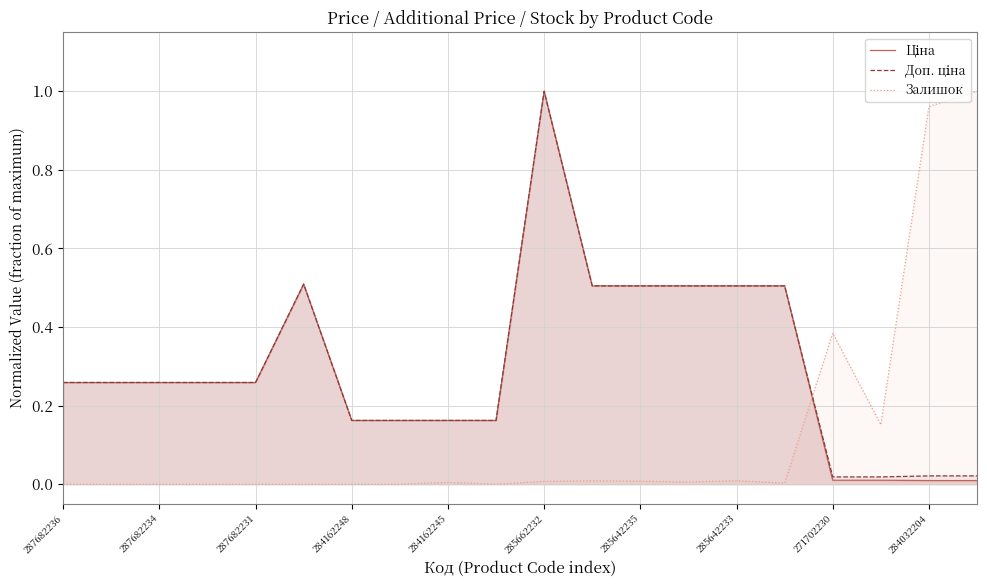

What is the difference between the maximum and minimum values in the Залишок series?

1.0